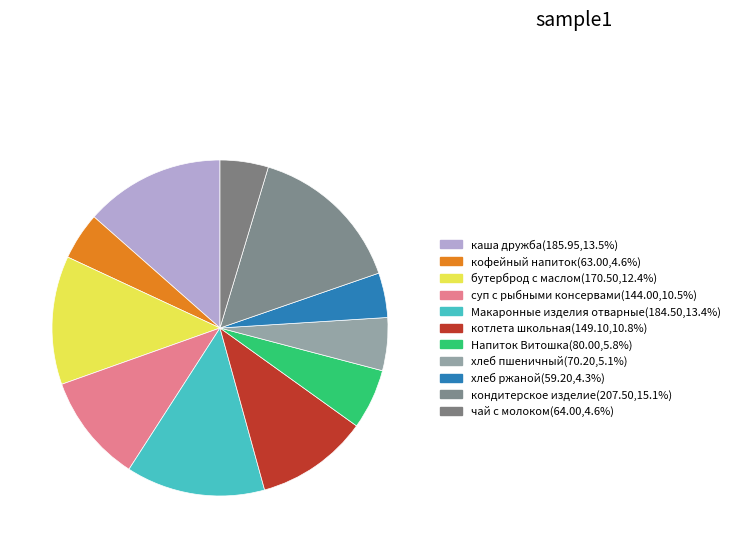

The бутерброд с маслом slice represents 12% of the pie. True or false?

True